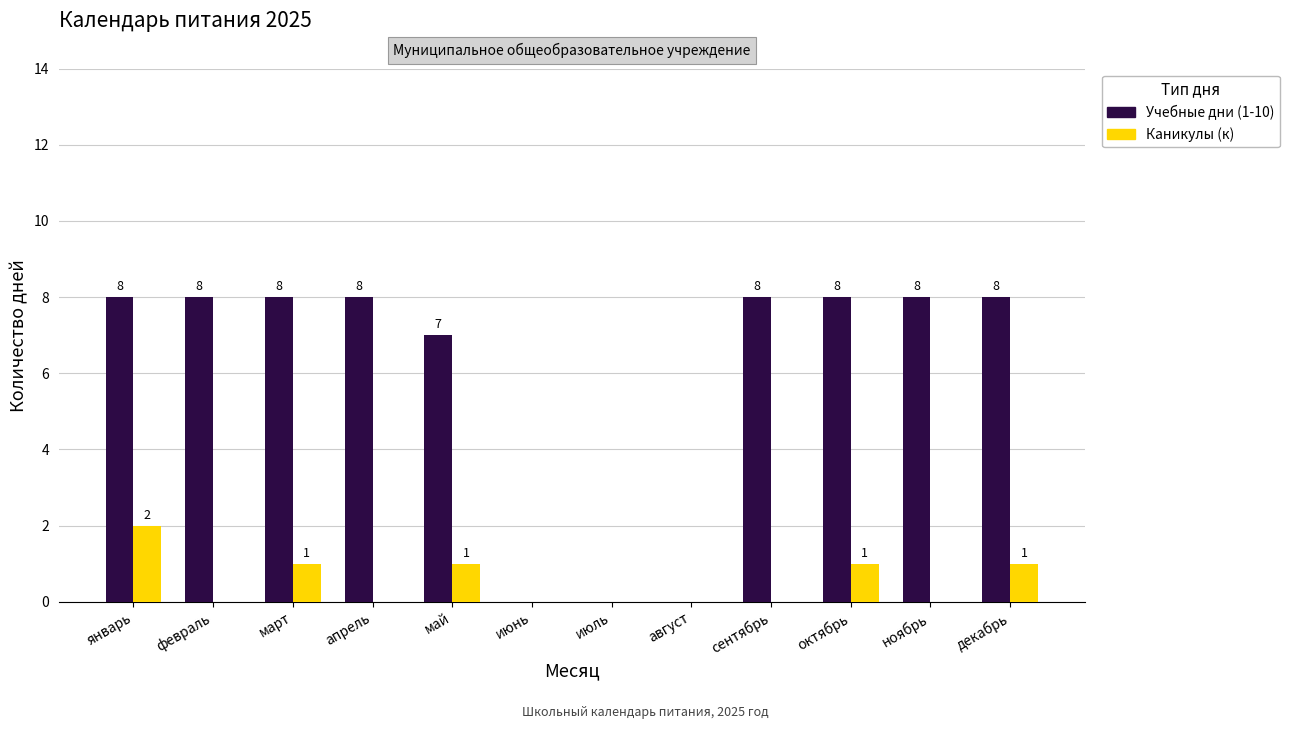

How many groups of bars are there?

12